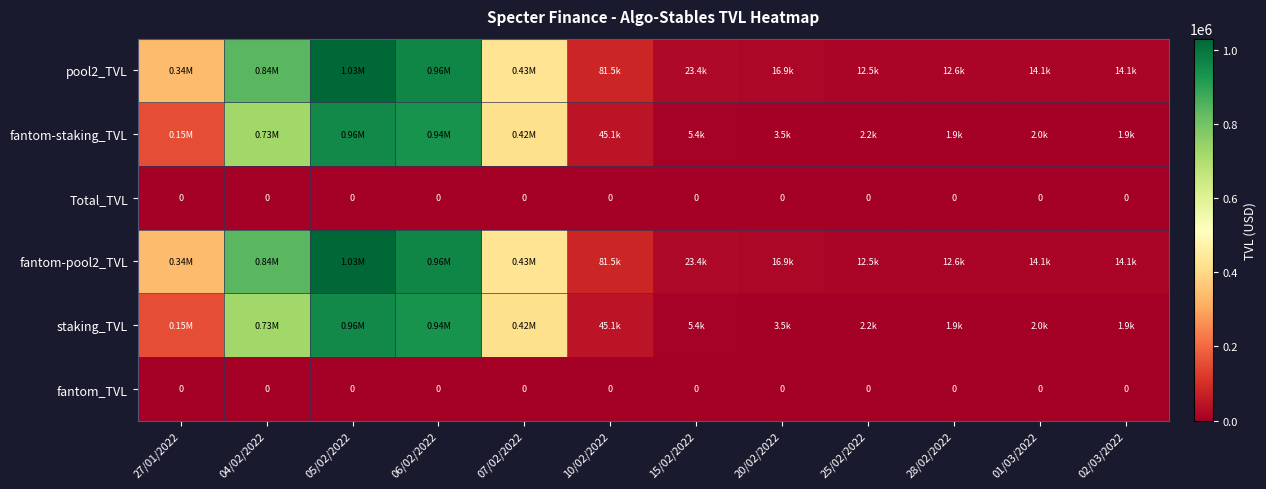

List the series in order of their peak value, highest first.

pool2_TVL, fantom-pool2_TVL, fantom-staking_TVL, staking_TVL, Total_TVL, fantom_TVL